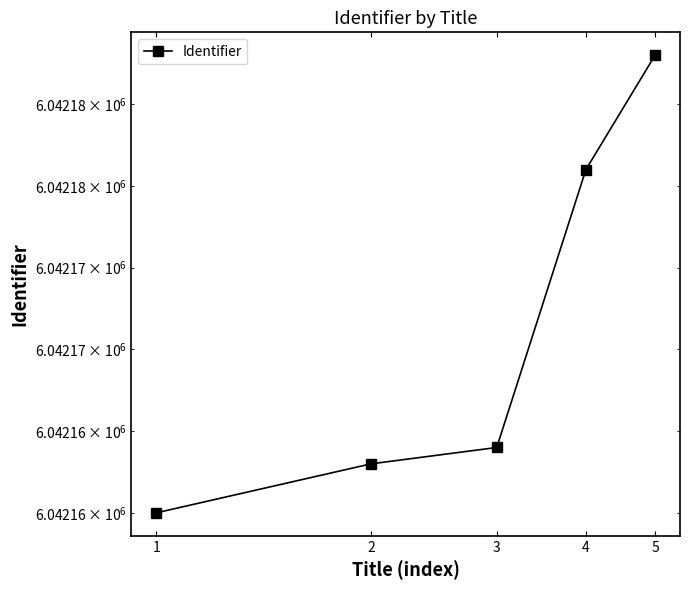

What is the ratio of the value at 3 to the value at 5?

1.0